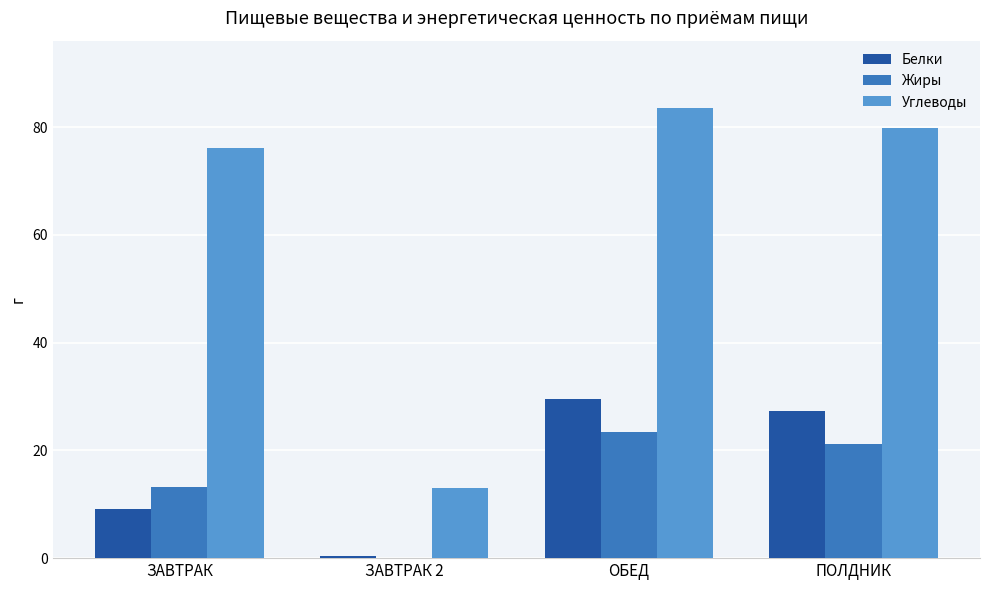

Are the bars horizontal?

No